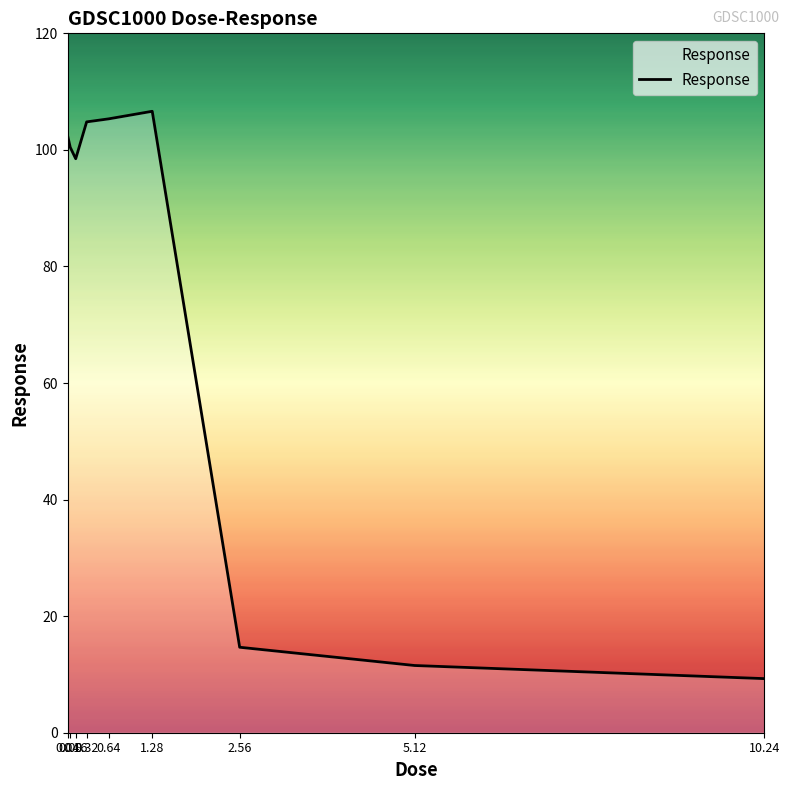

The value at 0.16 is 98.5. True or false?

True